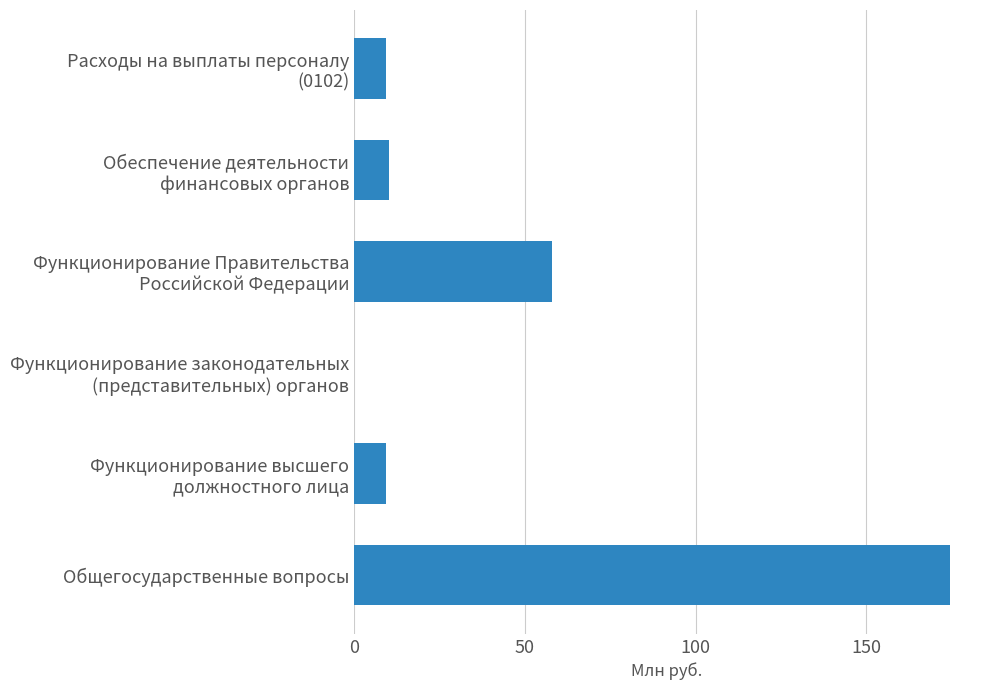

What is the greatest value displayed?

174.6